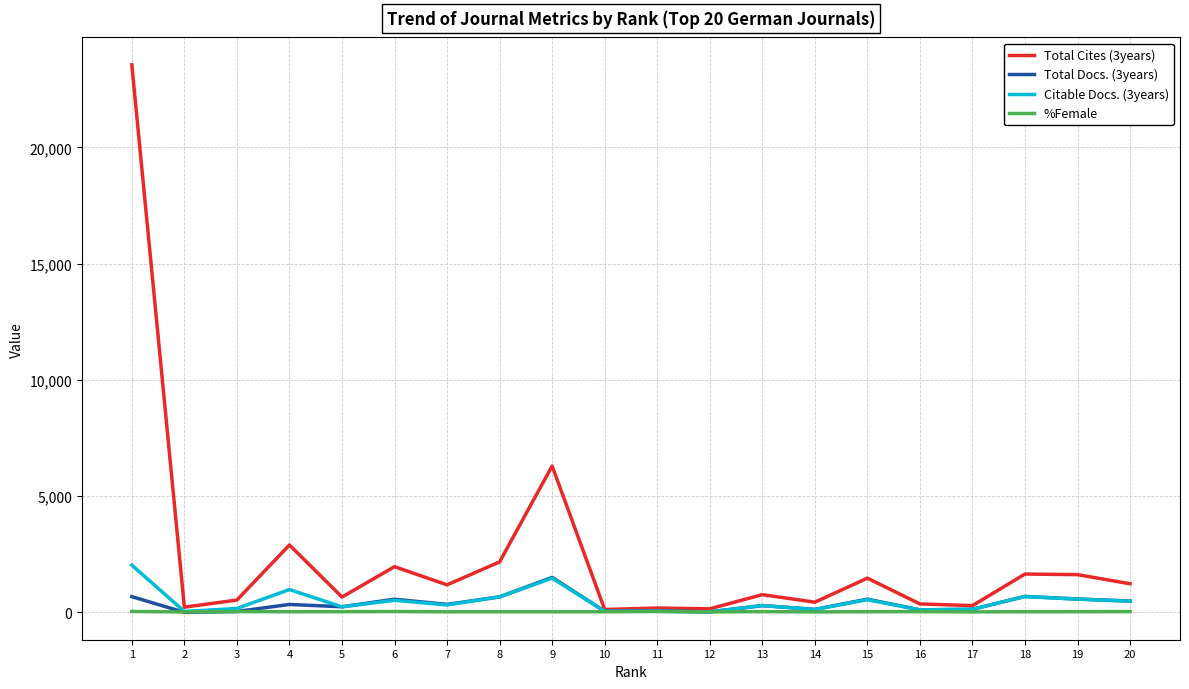

Which series has the largest range (max minus min)?

Total Cites (3years)